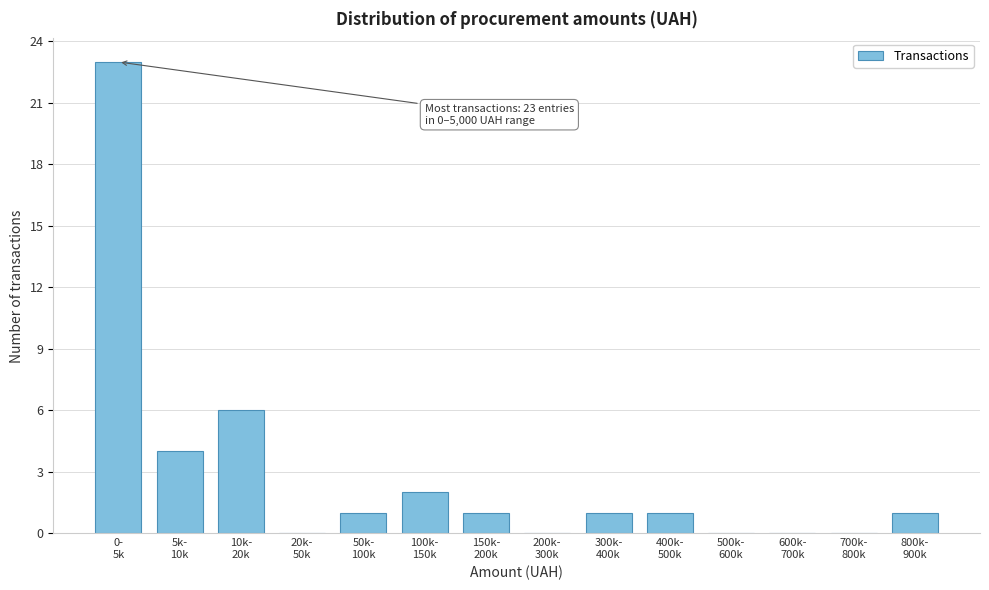

What is the sum of all values?

40